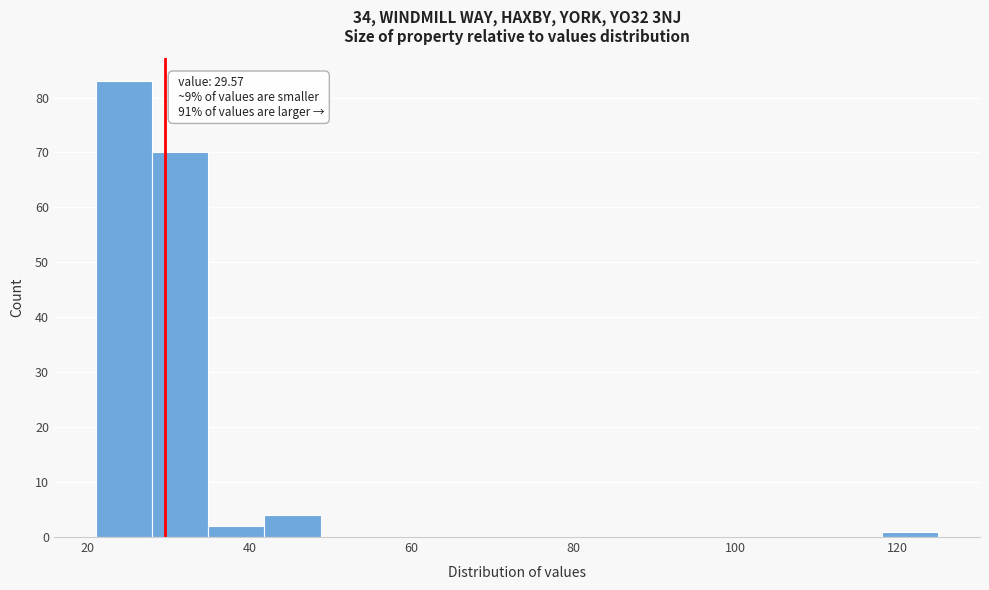

Read against the x-axis, roughly where is the centre of the tallest bar?

24